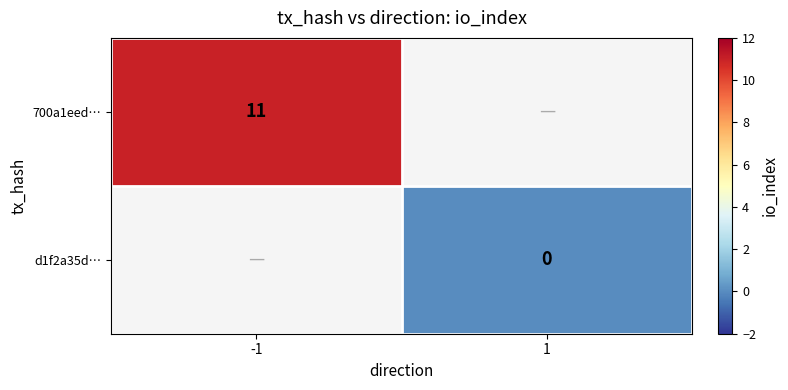

The 700a1eed… series shows 7 at -1. True or false?

False